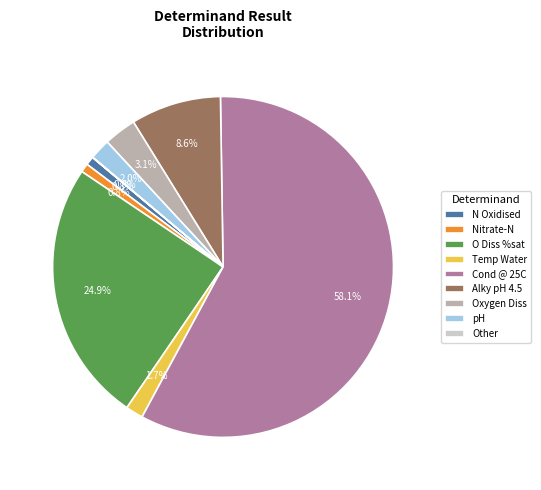

True or false: Temp Water accounts for 2% of the total.

True